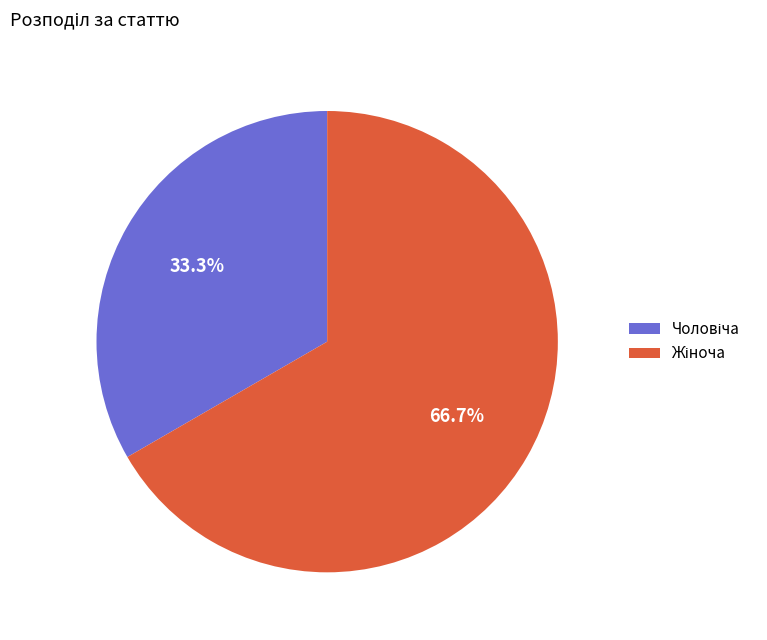

Does any single category account for the majority?

Yes